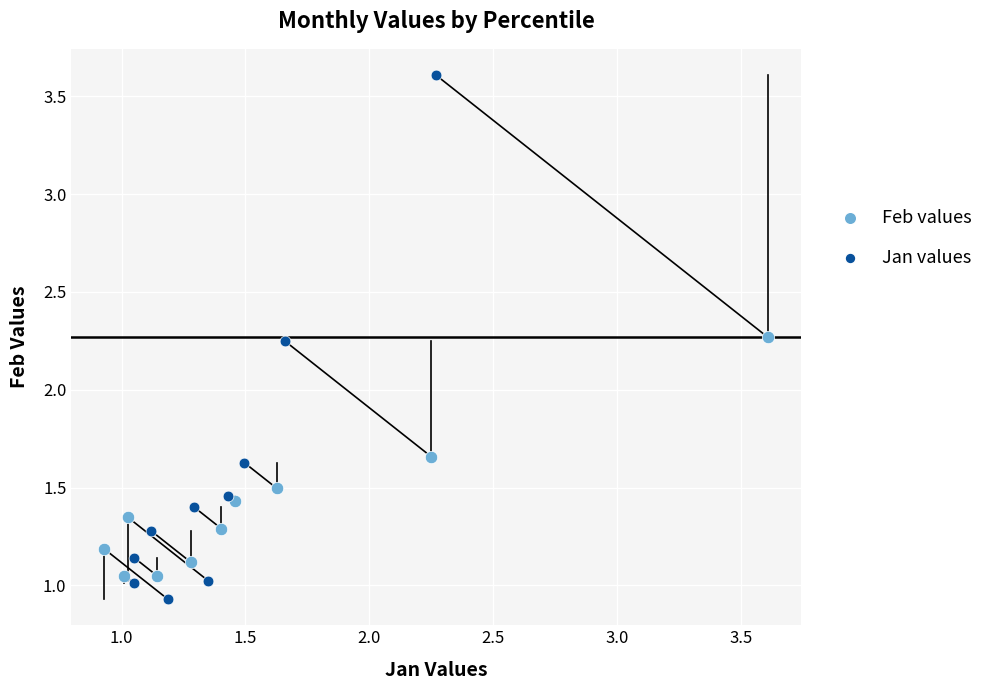

What are all the series names shown in the legend?

Feb values, Jan values